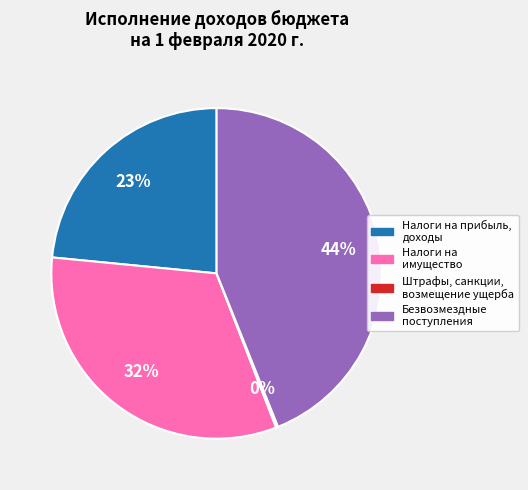

Is there a majority slice in this chart?

No